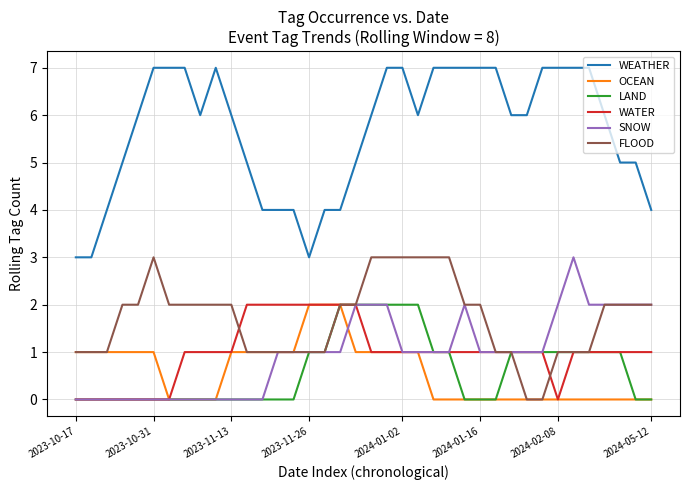

What are all the series names shown in the legend?

WEATHER, OCEAN, LAND, WATER, SNOW, FLOOD